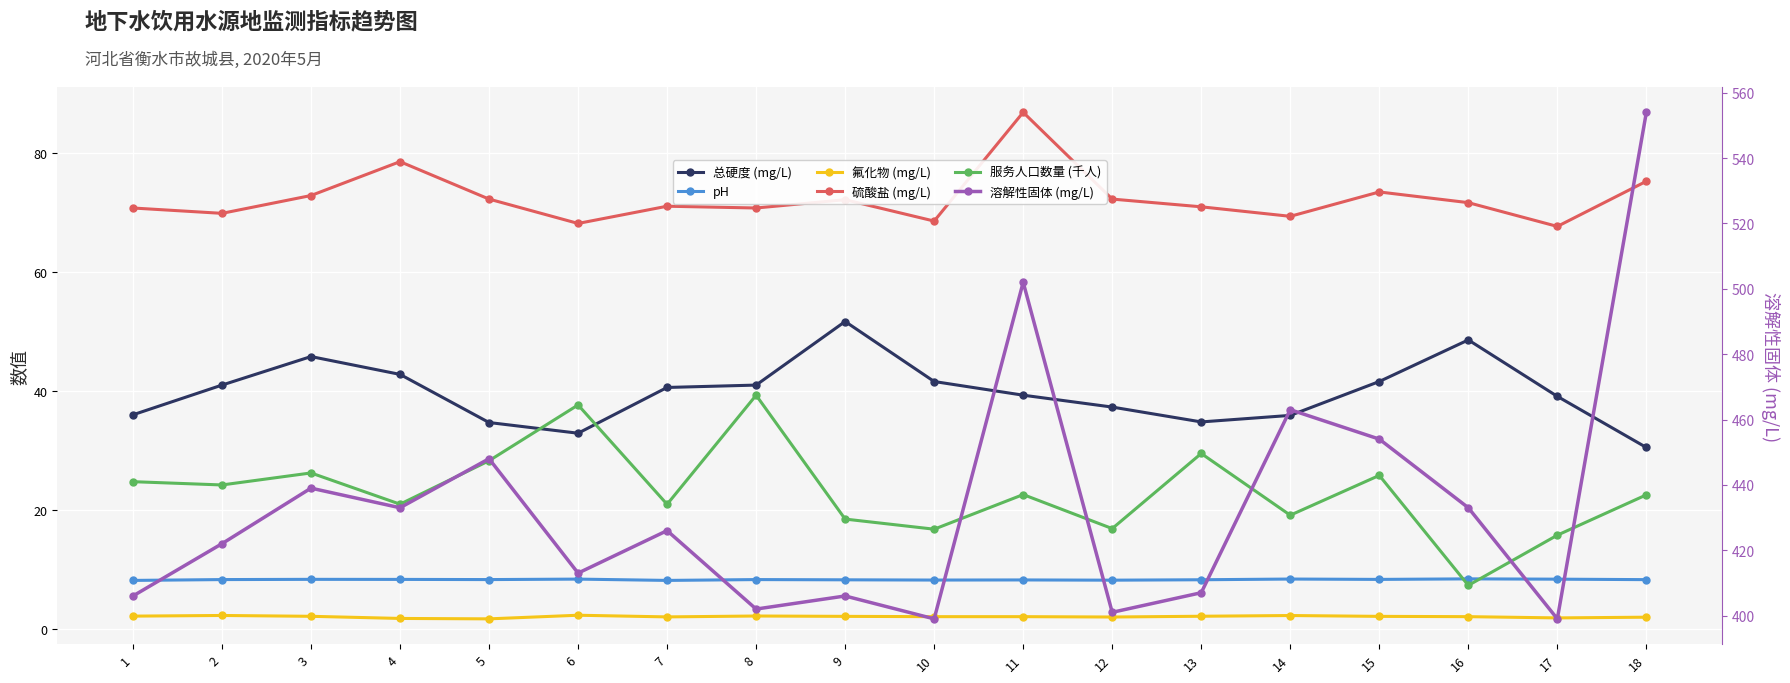

At how many categories does at least one series exceed 184?

18